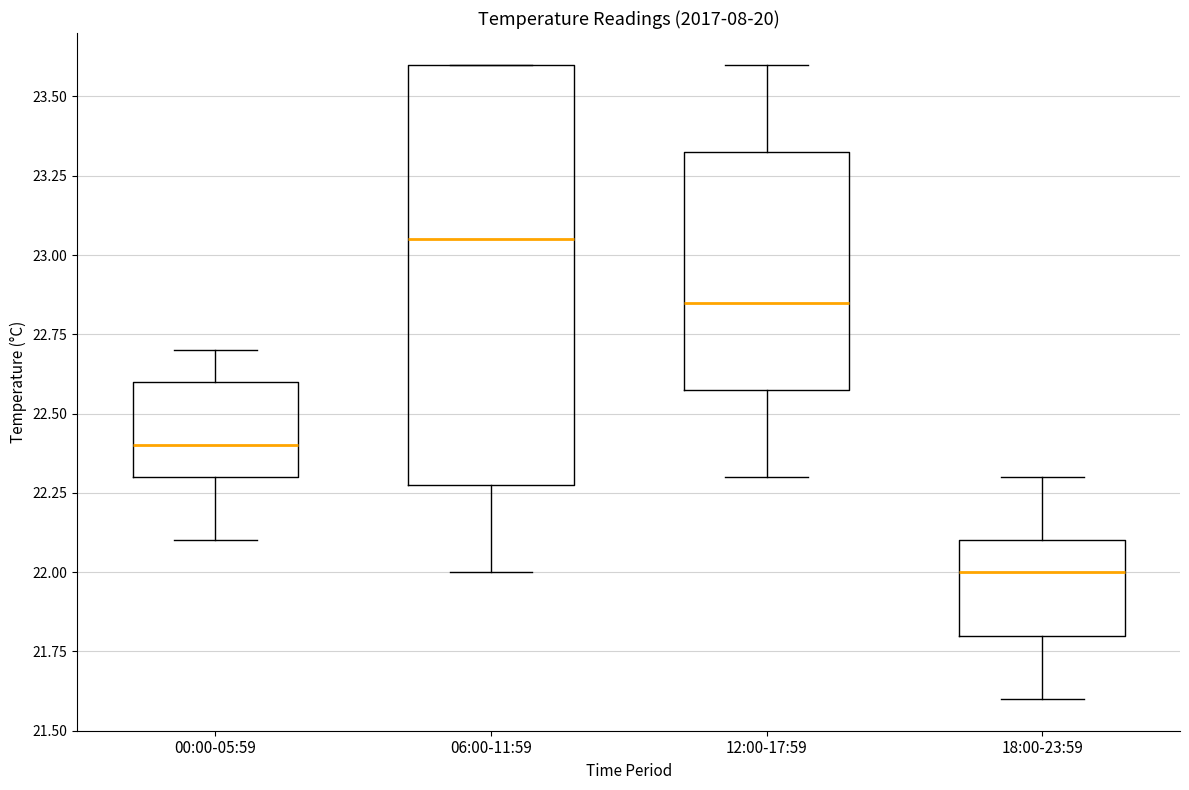

Reading left to right, transcribe this box plot: for each box, give where its median line is, the range the box spans, and where its two whiskers end, as read against the y-axis. The values are not printed on the chart, so give them approximately, as read against the axis.

00:00-05:59: median 22.40, box 22.30 to 22.60, whiskers 22.10 to 22.70
06:00-11:59: median 23.05, box 22.30 to 23.60, whiskers 22.00 to 23.60
12:00-17:59: median 22.85, box 22.60 to 23.35, whiskers 22.30 to 23.60
18:00-23:59: median 22.00, box 21.80 to 22.10, whiskers 21.60 to 22.30